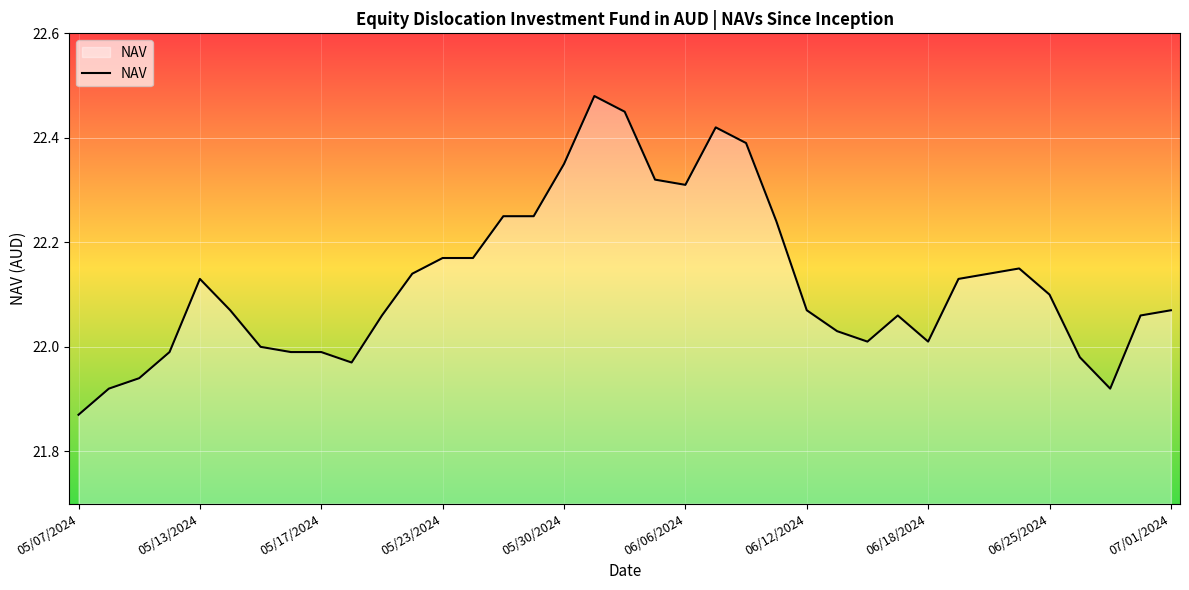

Is this an area chart (filled region under the line)?

Yes